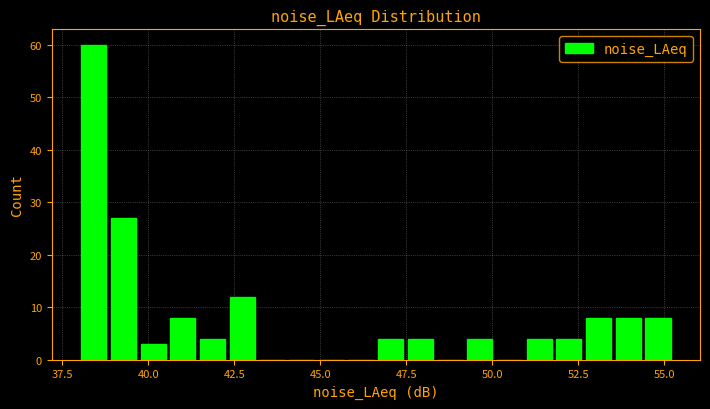

Read against the x-axis, roughly where is the centre of the tallest bar?

38.5